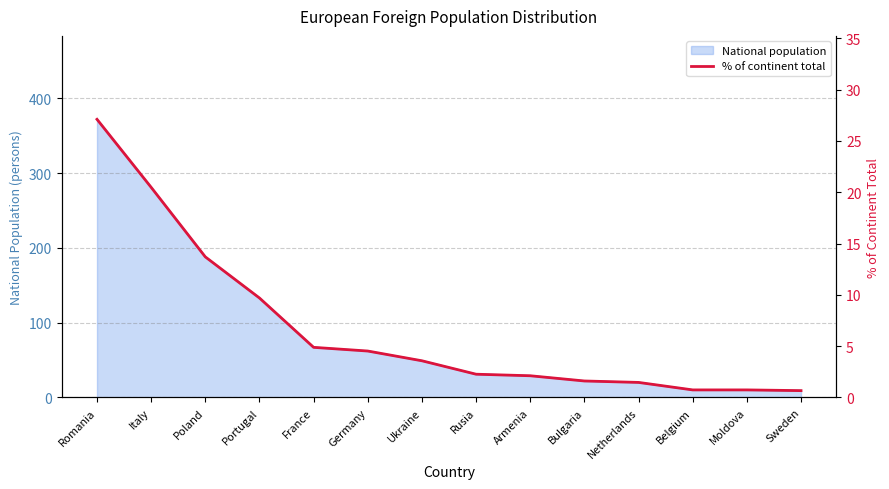

The value of National population at Germany is 19. True or false?

False